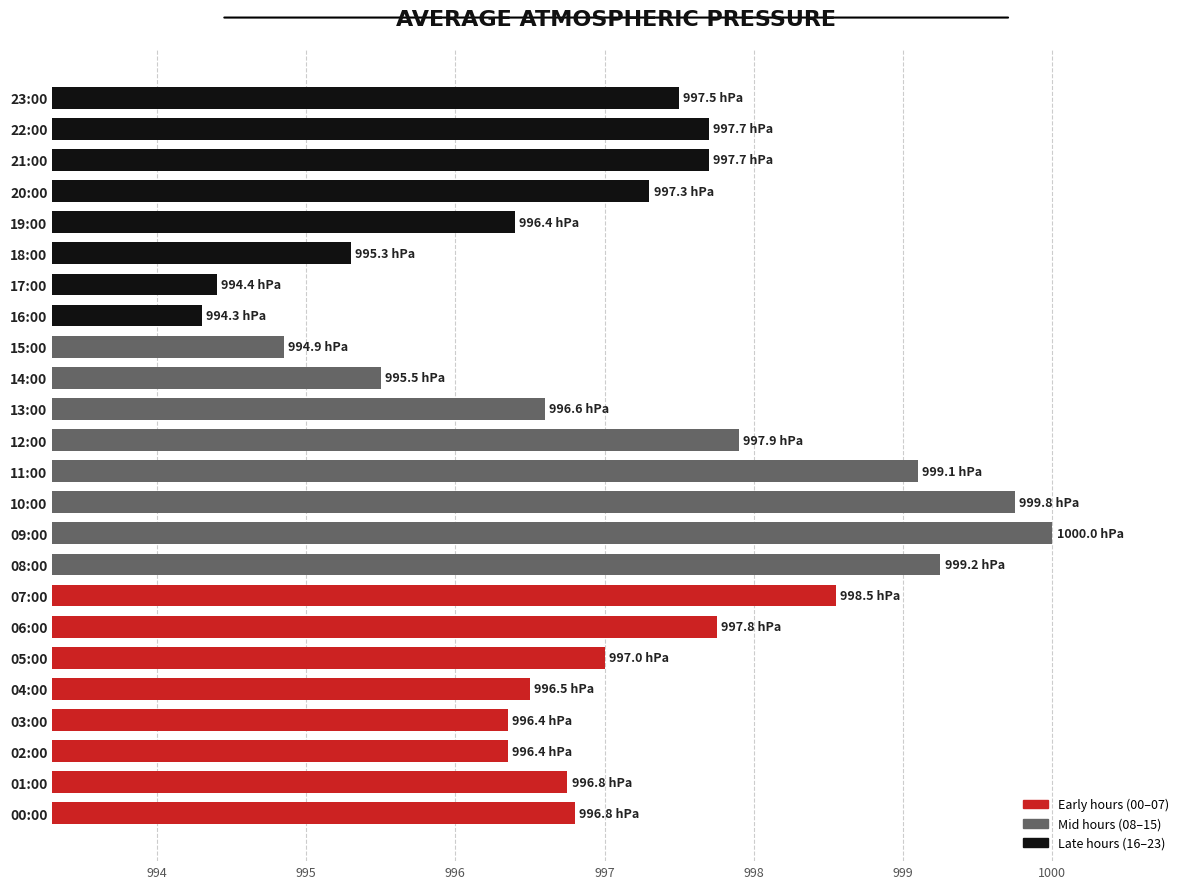

What is the maximum value shown in the chart?

1000.0